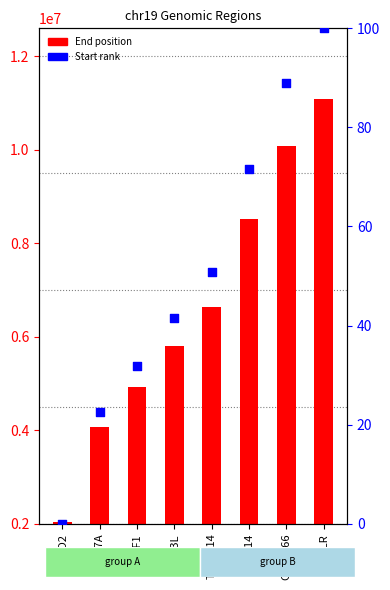

Is the value of End position at LDLR greater than the value of Start rank at BTBD2?

Yes